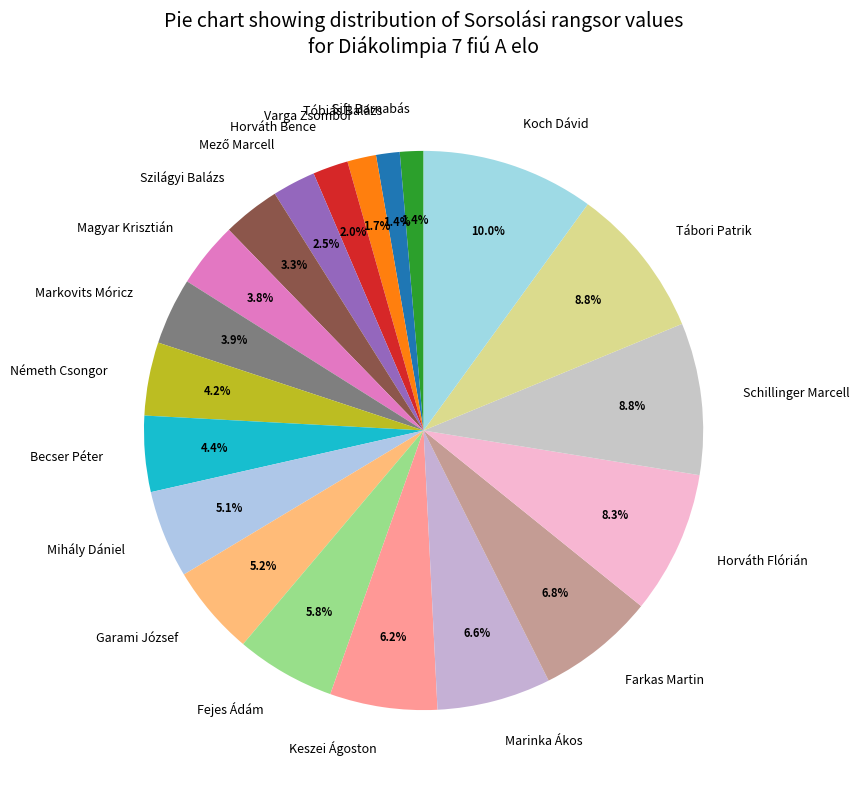

Do Horváth Bence and Magyar Krisztián together represent more than half of the pie?

No